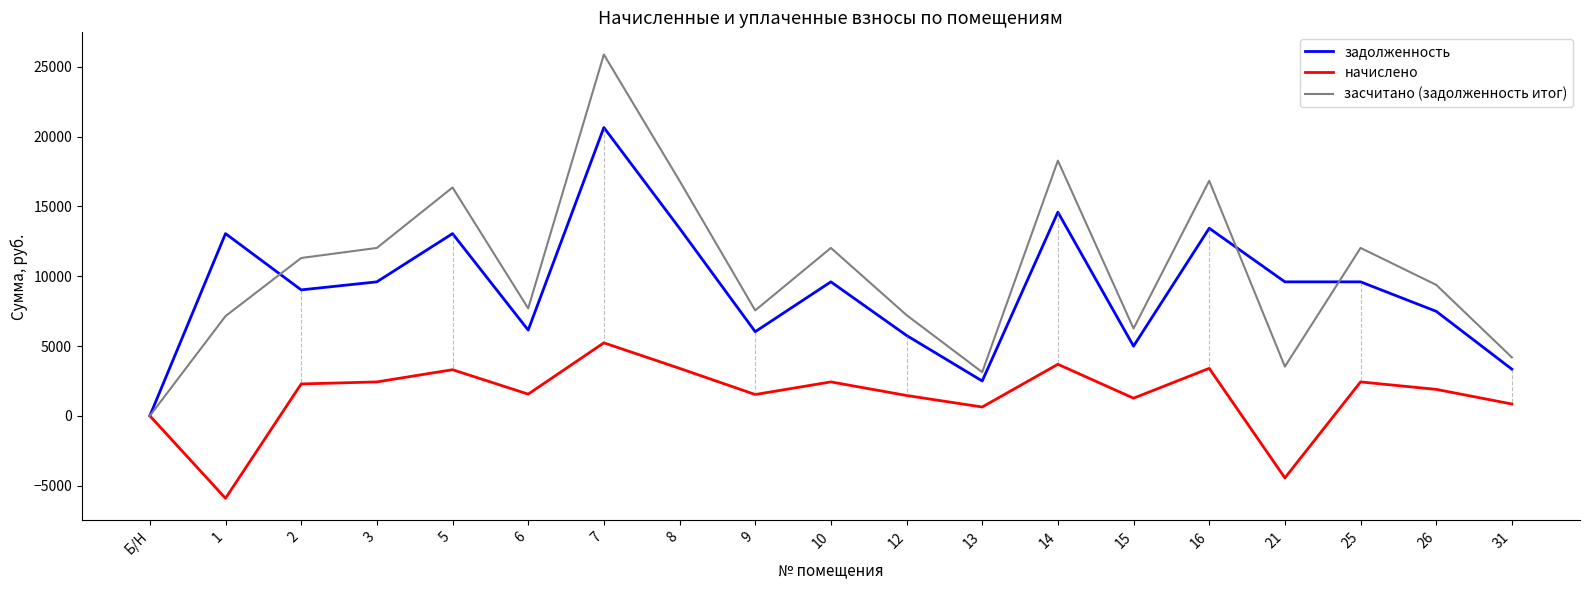

How many lines are shown in the chart?

3